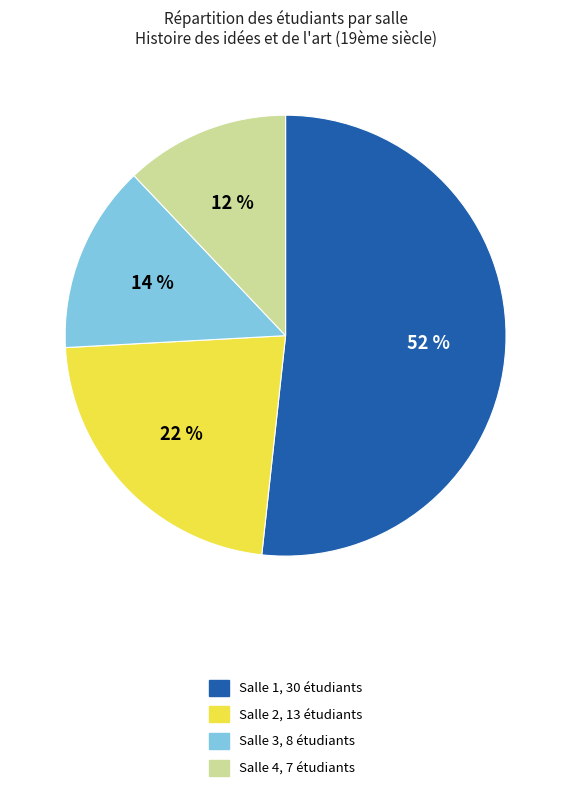

Does Salle 2 account for over 50% of the chart?

No